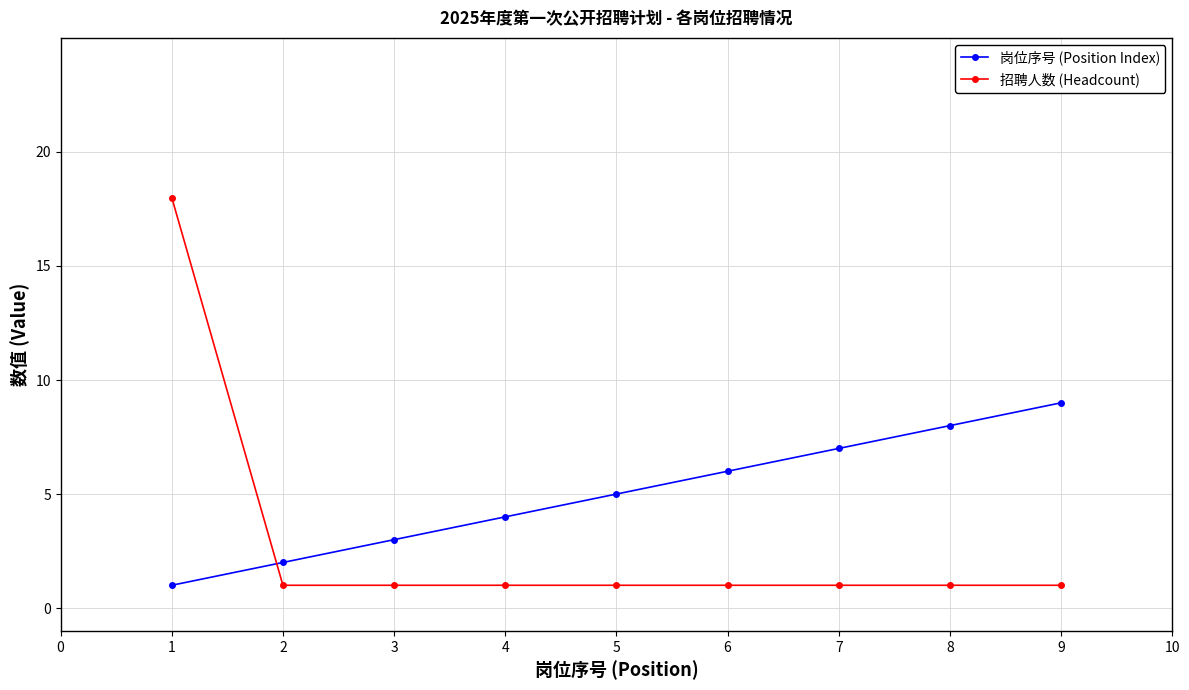

At 4, list the series in order from largest to smallest.

岗位序号 (Position Index), 招聘人数 (Headcount)